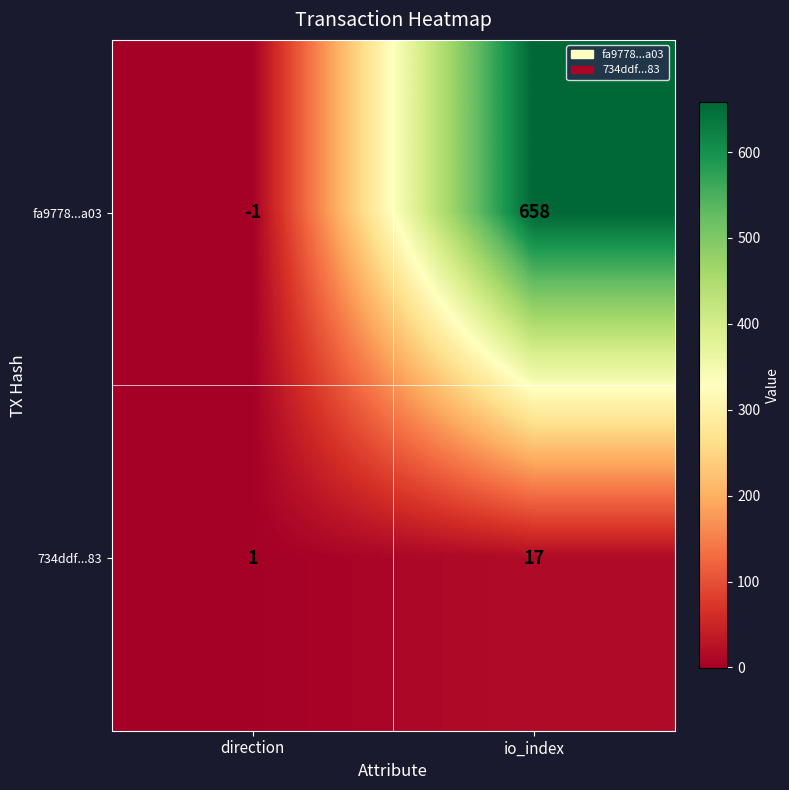

At direction, list the series in order from smallest to largest.

fa9778...a03, 734ddf...83